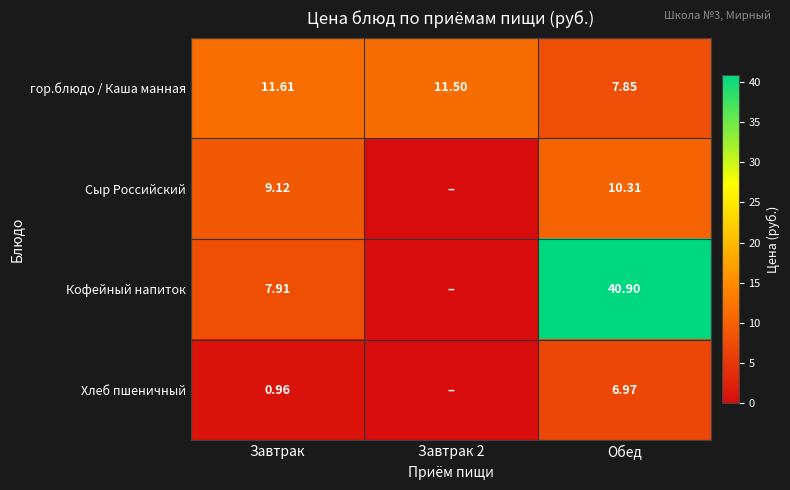

Where is гор.блюдо / Каша манная nearest to the value 9?

Обед